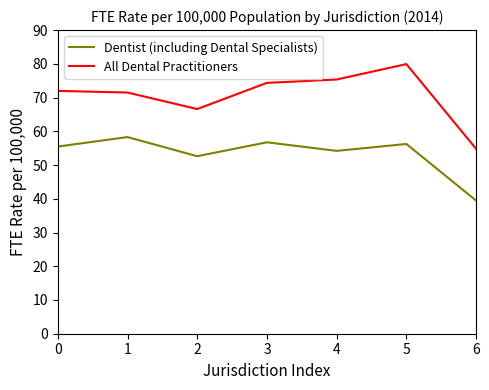

At which category does All Dental Practitioners reach its first local valley?

2